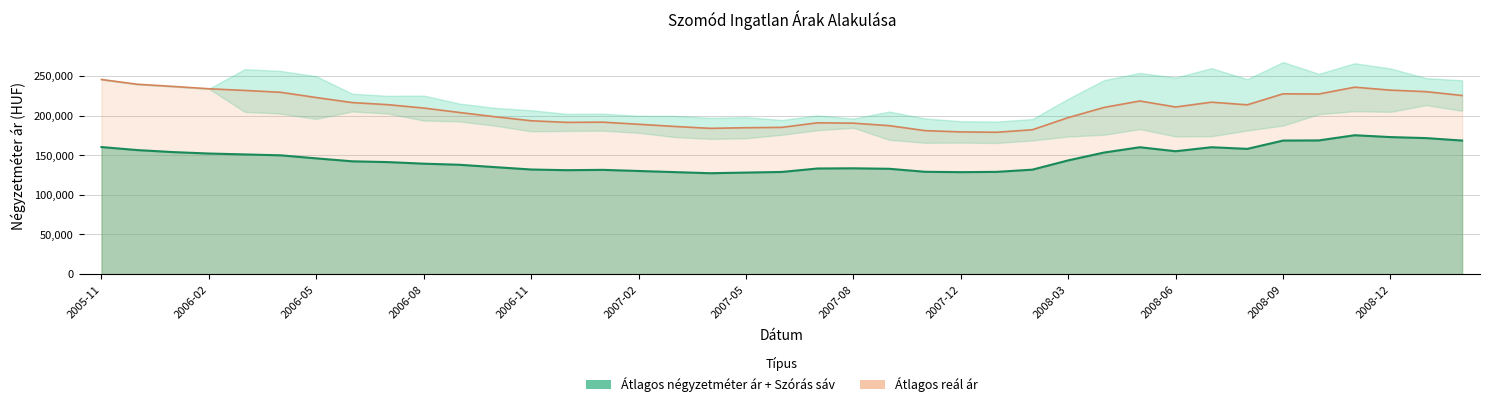

Is it true that real_price equals 60827 at 2007-06?

False